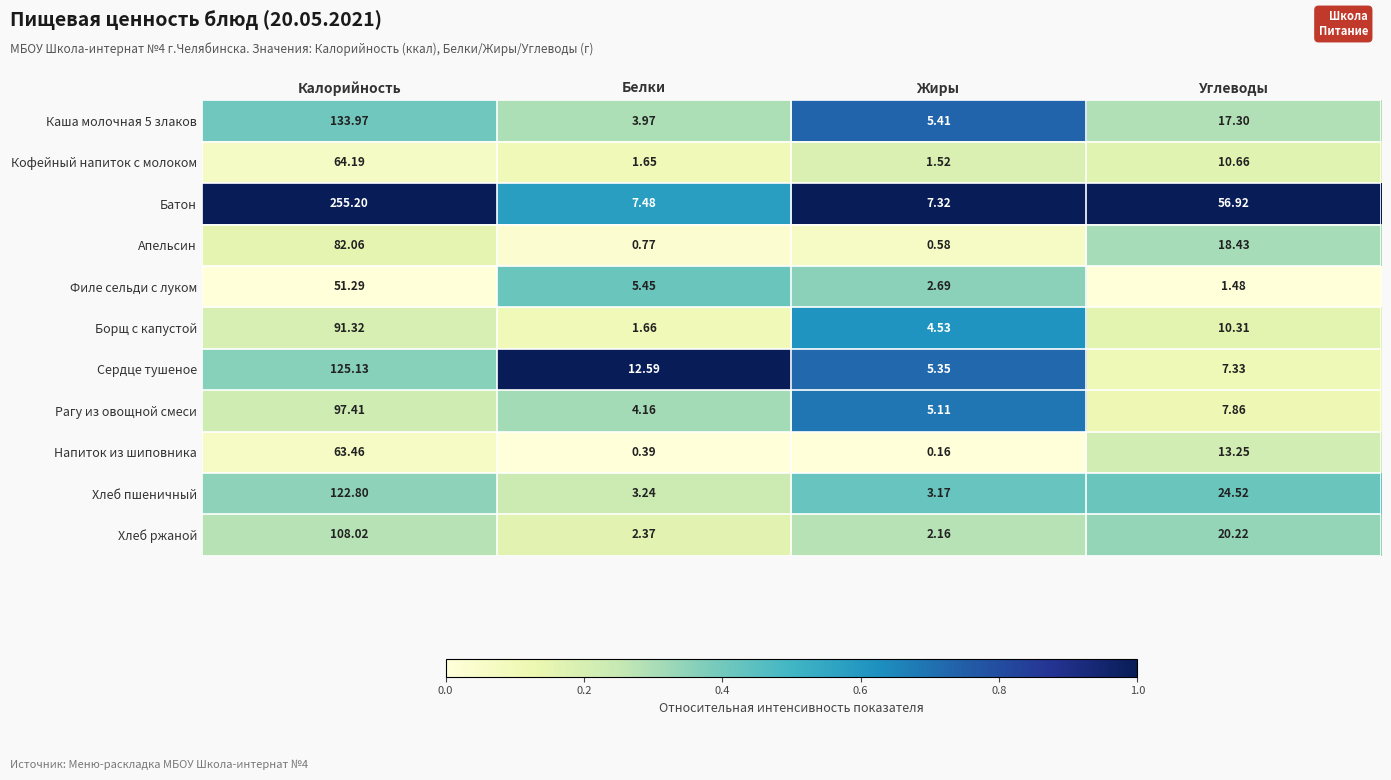

At which label is Напиток из шиповника closest to 31?

Углеводы